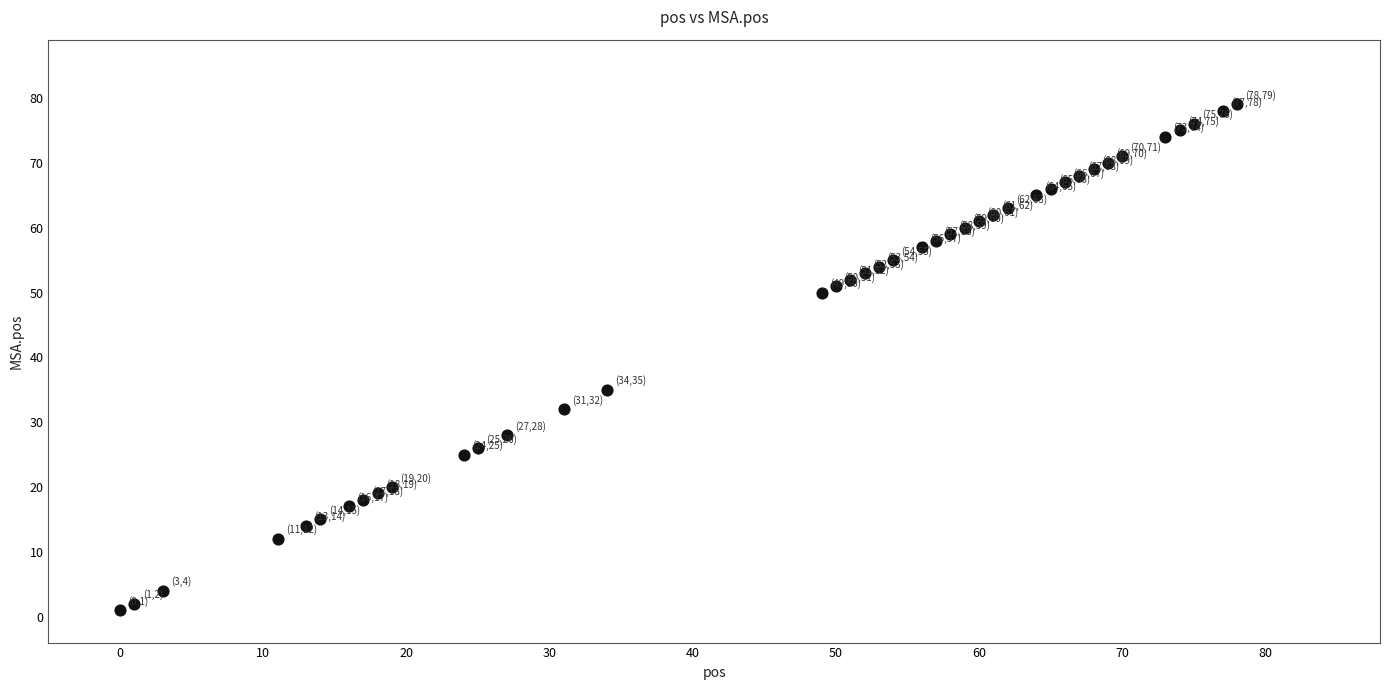

What is the range of X values (max minus min)?

78